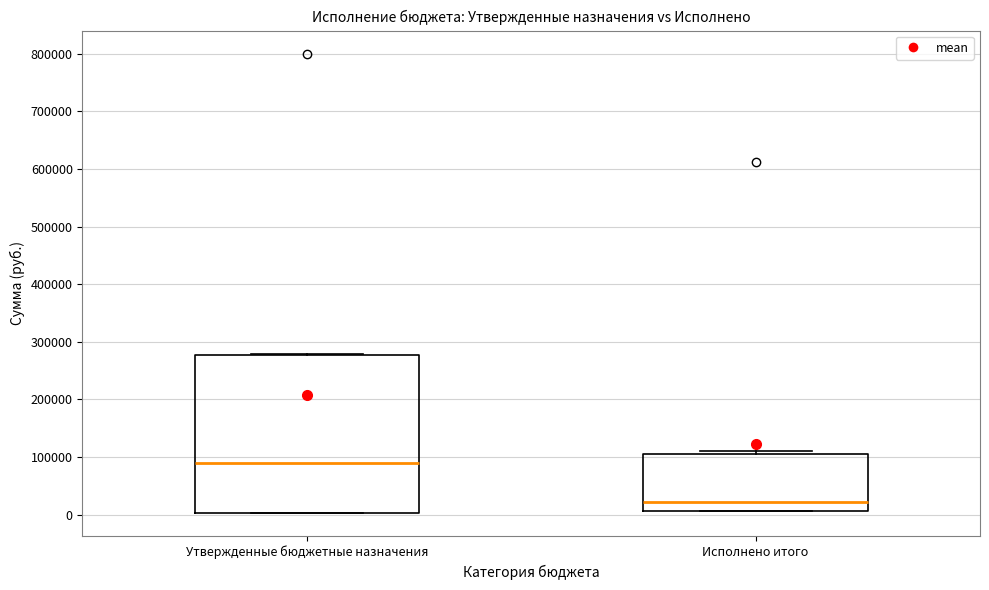

Which box's median line is the lowest?

Исполнено итого